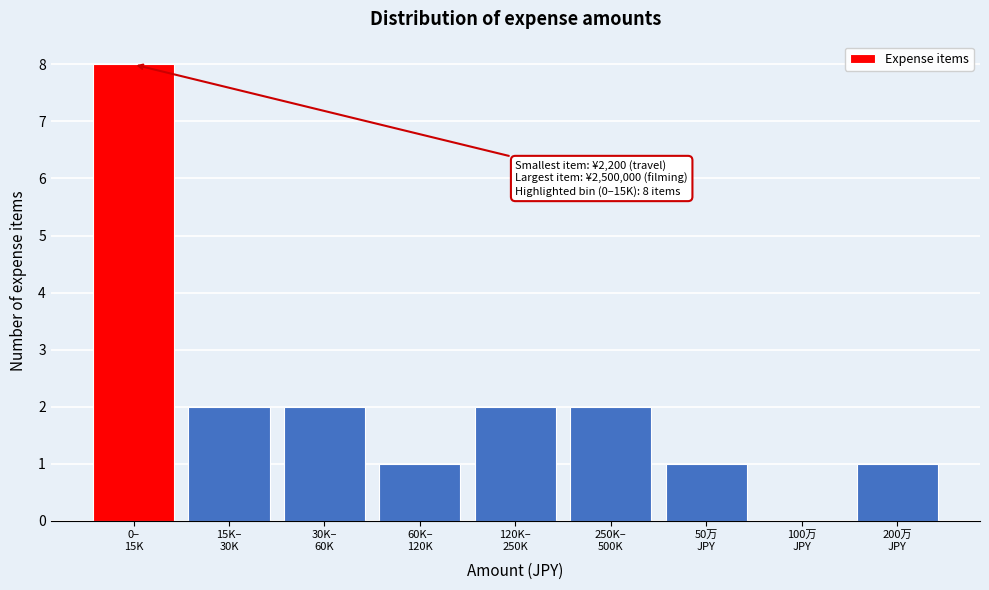

What is the sum of all values?

19